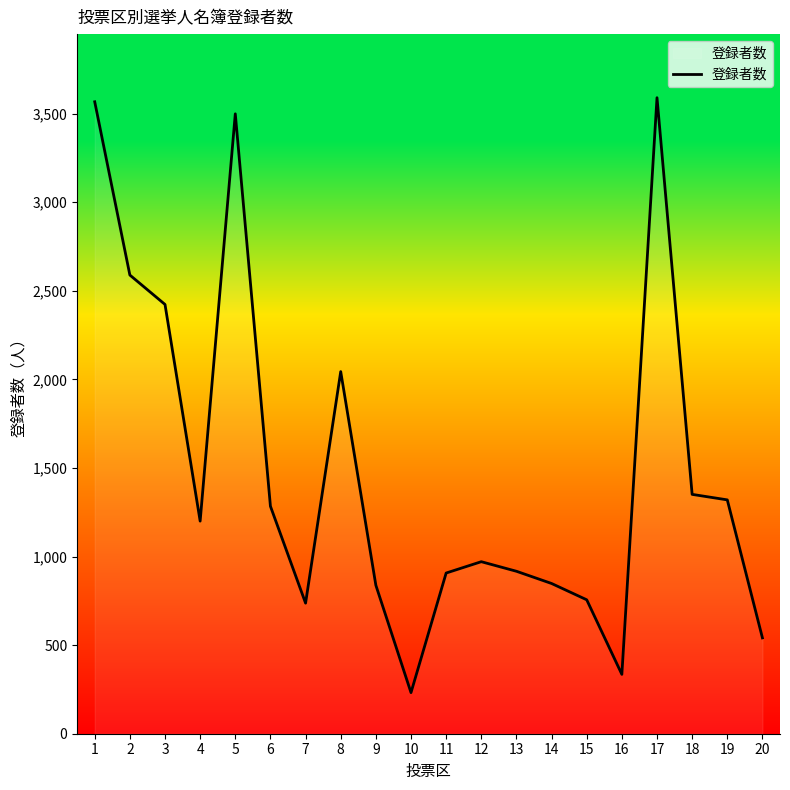

What is the greatest value displayed?

3590